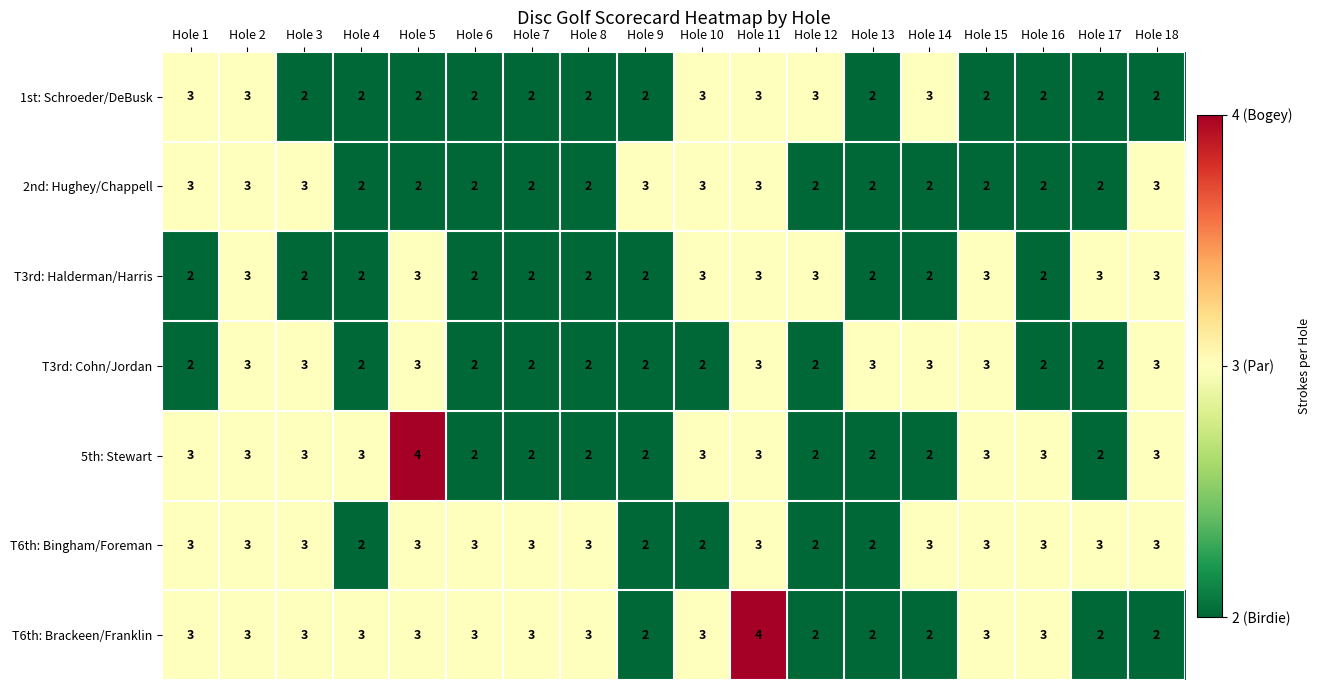

What is the sum of all 2nd: Hughey/Chappell values?

43